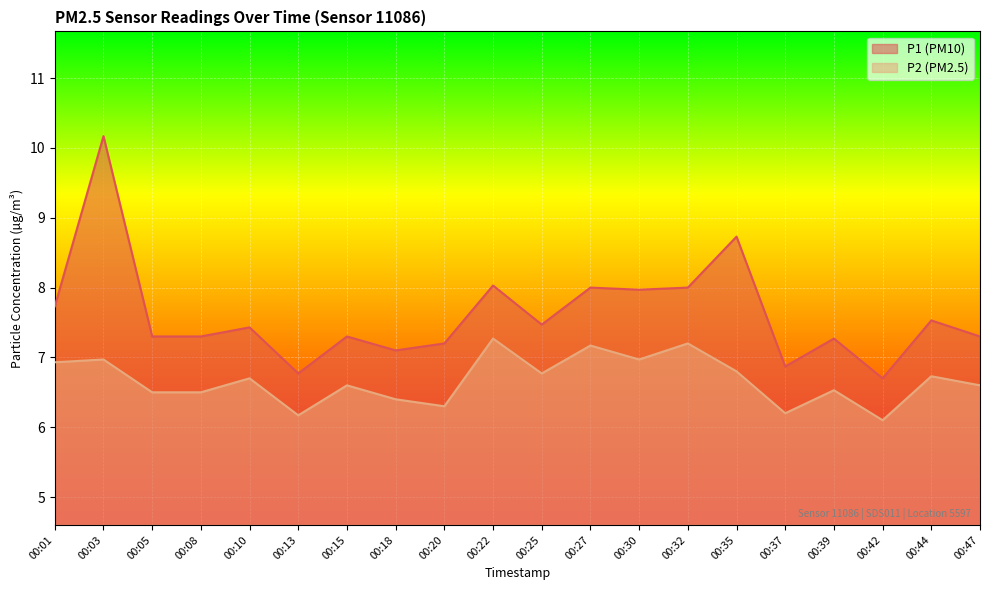

What is the highest value of the P1 series?

10.2